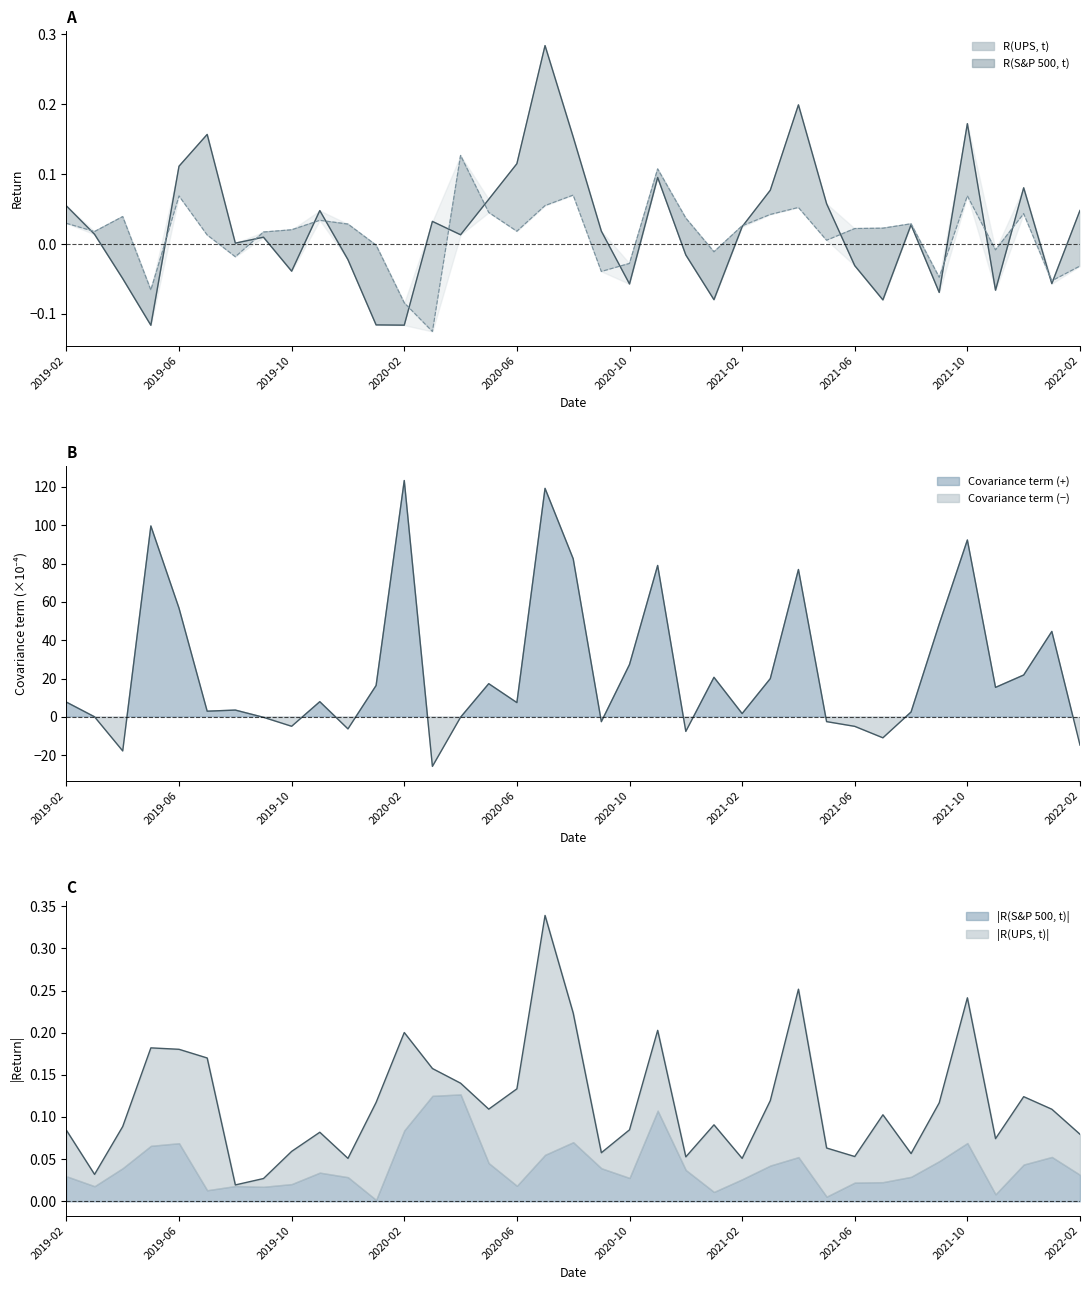

Rank the categories by R(UPS, t) value from highest to lowest.

2020-07, 2021-04, 2021-10, 2019-07, 2020-08, 2020-06, 2019-06, 2020-11, 2021-12, 2021-03, 2020-05, 2021-05, 2019-02, 2022-02, 2019-11, 2020-03, 2021-08, 2021-02, 2020-09, 2019-03, 2020-04, 2019-09, 2019-08, 2020-12, 2019-12, 2021-06, 2019-10, 2019-04, 2022-01, 2020-10, 2021-11, 2021-09, 2021-01, 2021-07, 2020-01, 2020-02, 2019-05